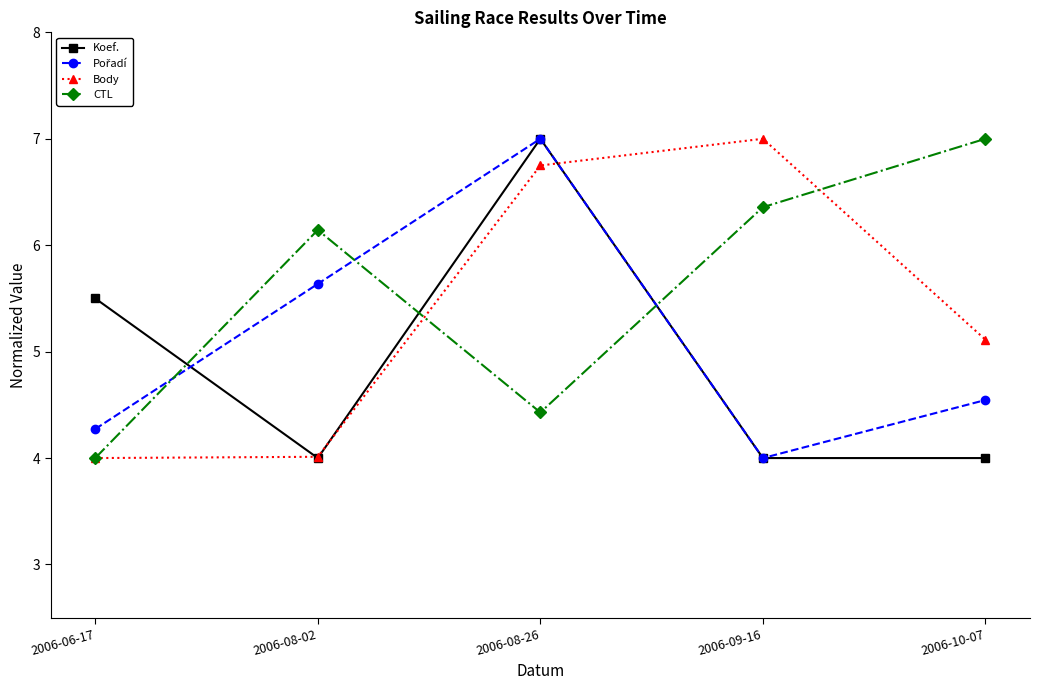

Rank the categories by CTL value from highest to lowest.

2006-10-07, 2006-09-16, 2006-08-02, 2006-08-26, 2006-06-17